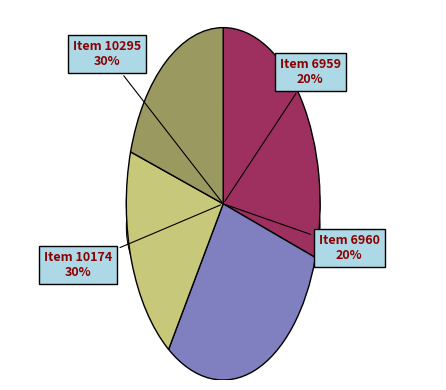

Which category has the smallest portion of the pie?

Item 6959